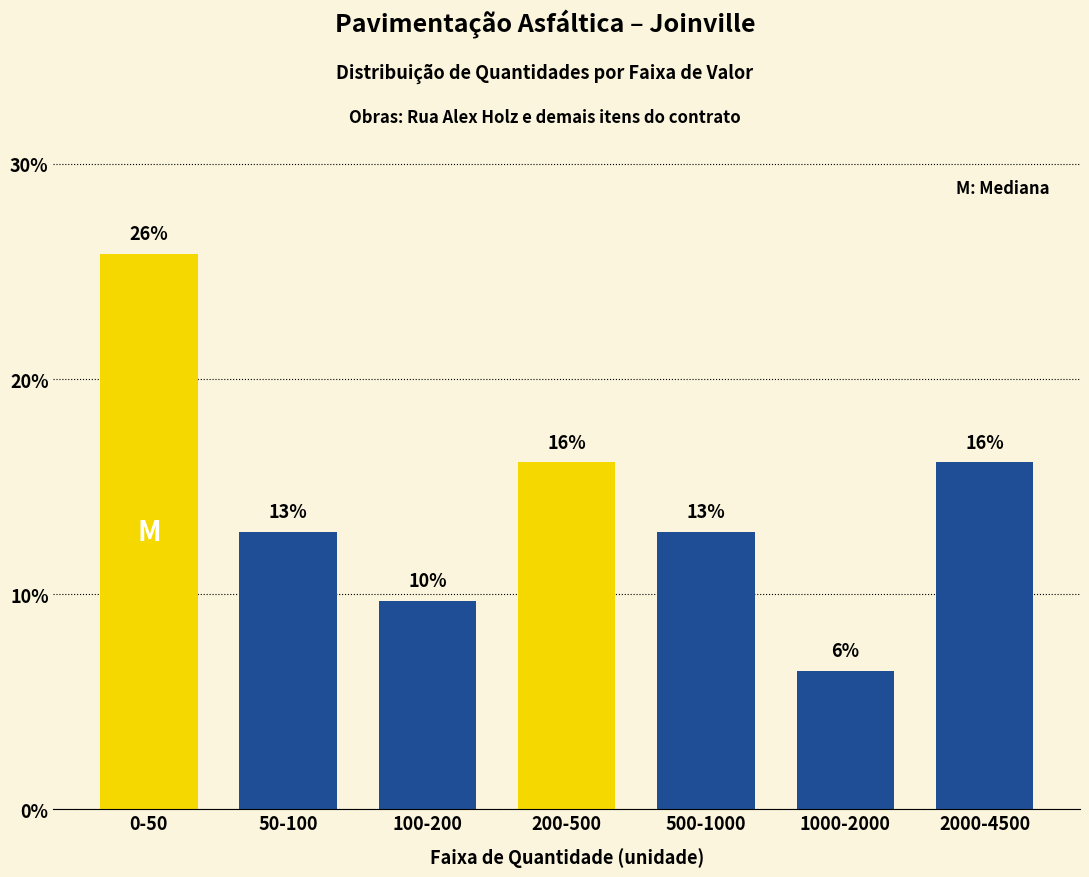

How many bars are there in total?

7